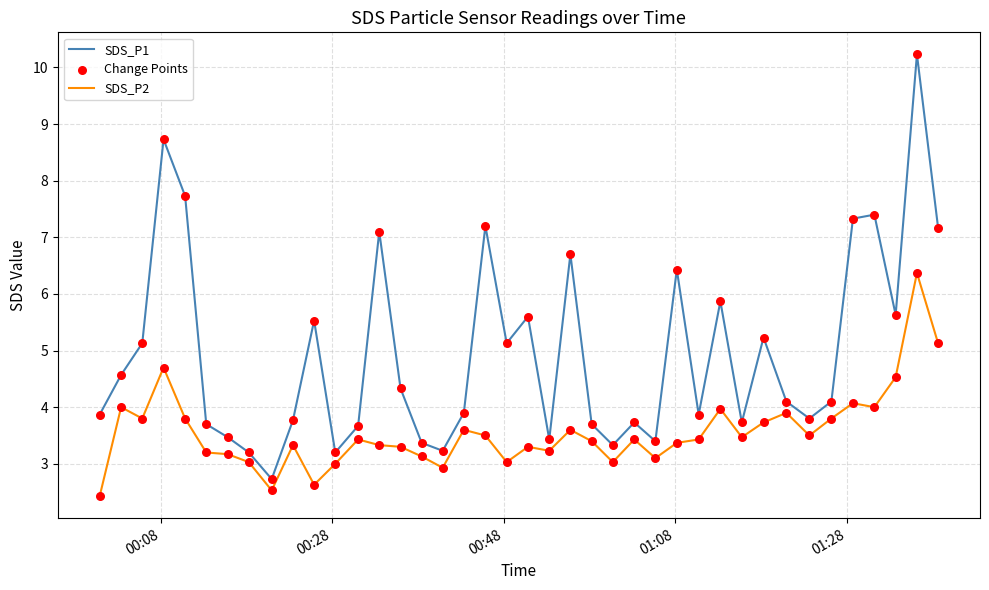

Which series has the largest total across all categories?

SDS_P1